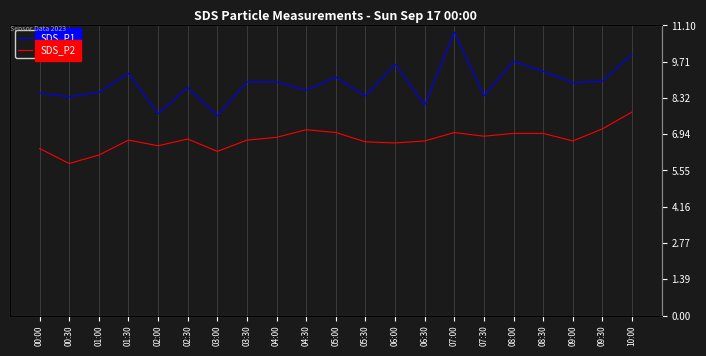

Does the chart have visible grid lines?

Yes